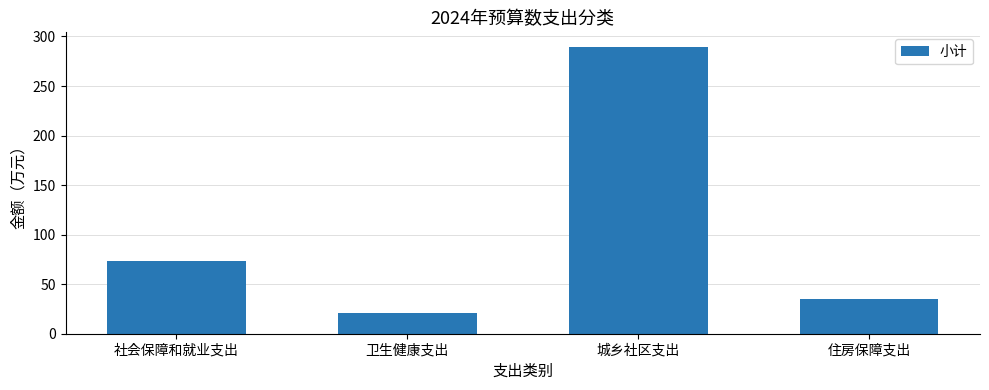

What is the average value?

104.8